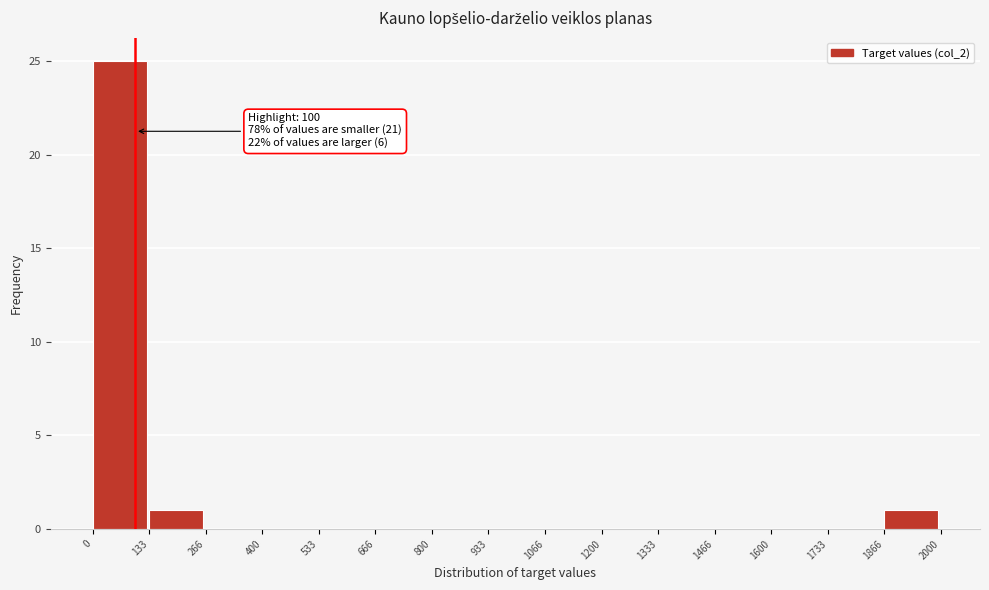

Over which range of the x-axis is the bar tallest?

0 to 133